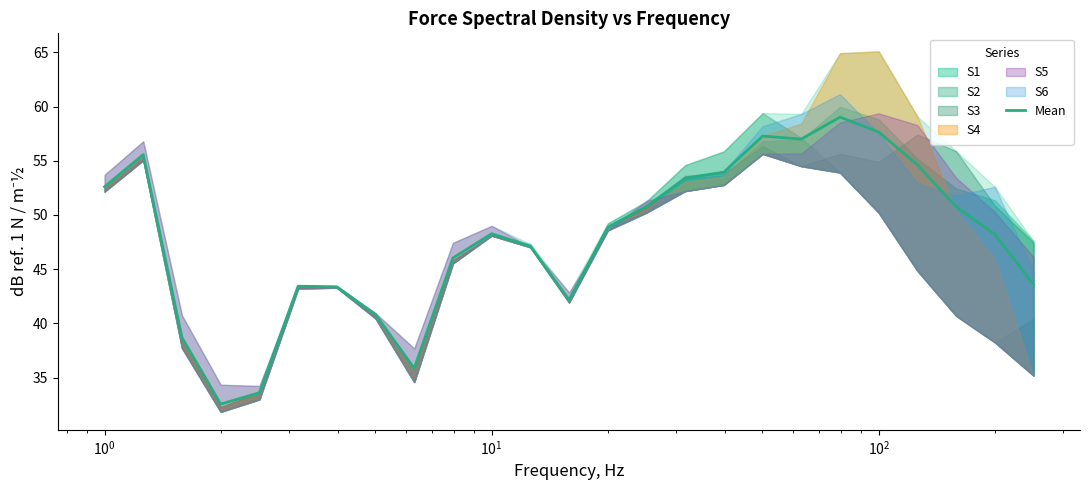

Does the chart have visible grid lines?

No